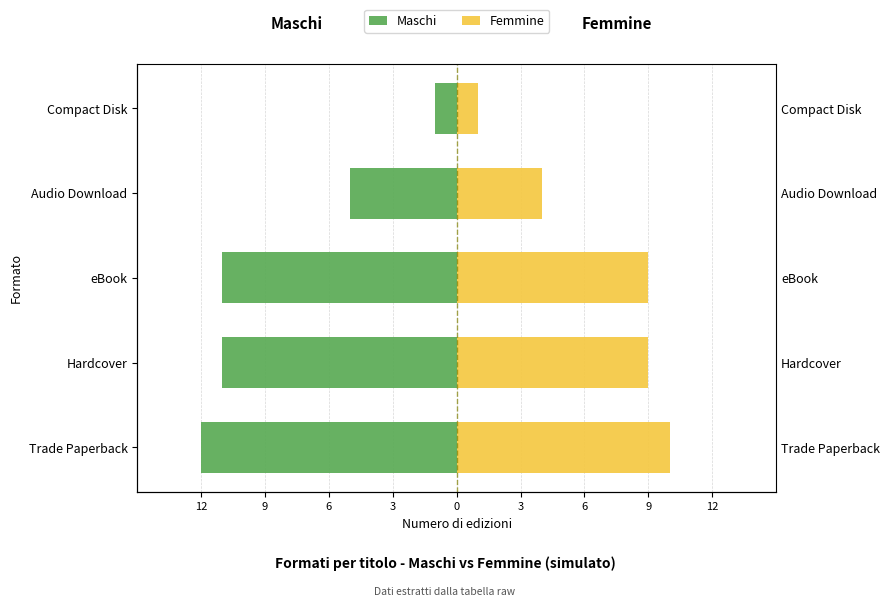

What is the difference between the maximum and minimum values in the Femmine series?

9